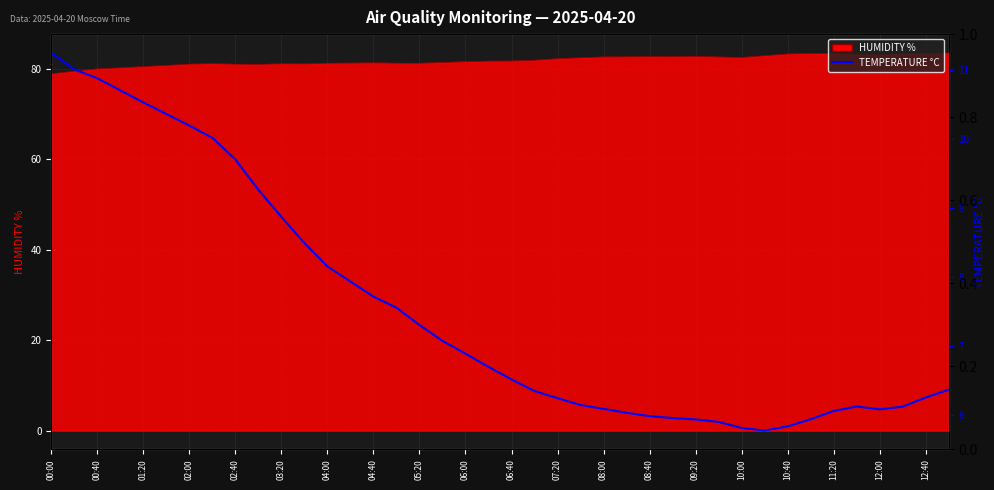

What is the ratio of the value at 20 to the value at 27?

1.1